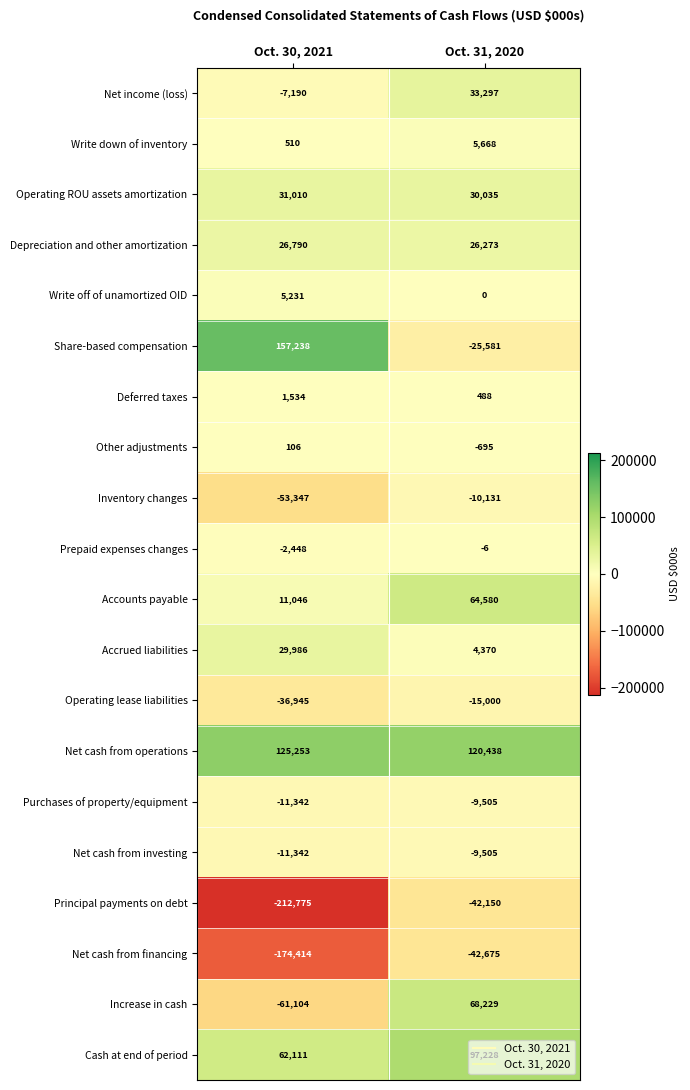

Which series has the largest range (max minus min)?

Share-based compensation